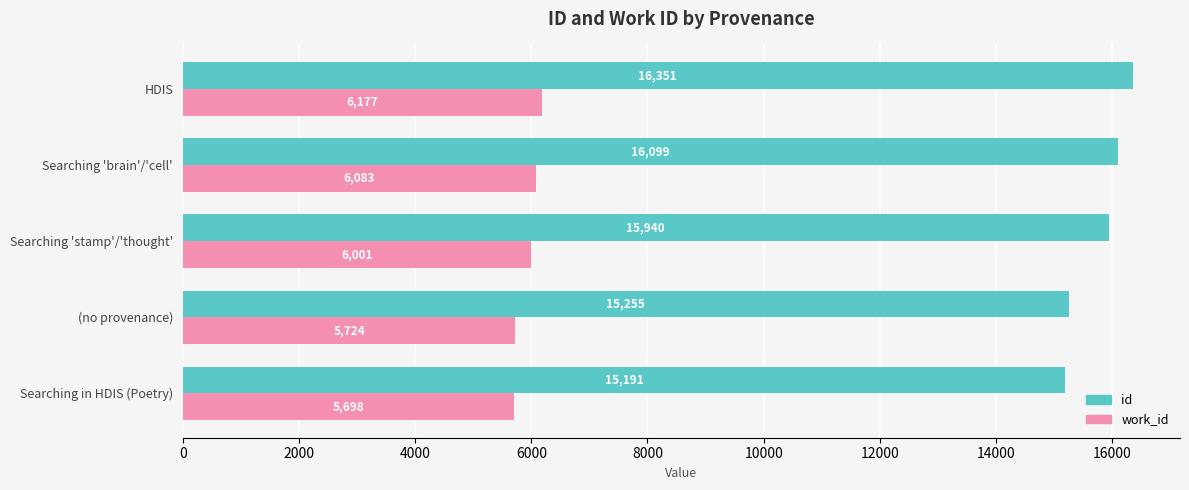

True or false: id has a value of 16099 at Searching 'brain'/'cell'.

True